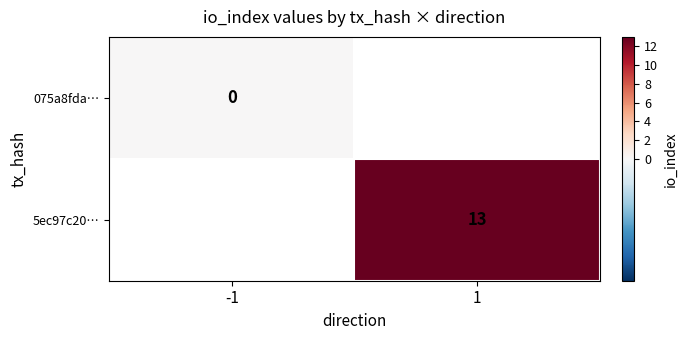

Which label corresponds to the largest value in the chart?

1